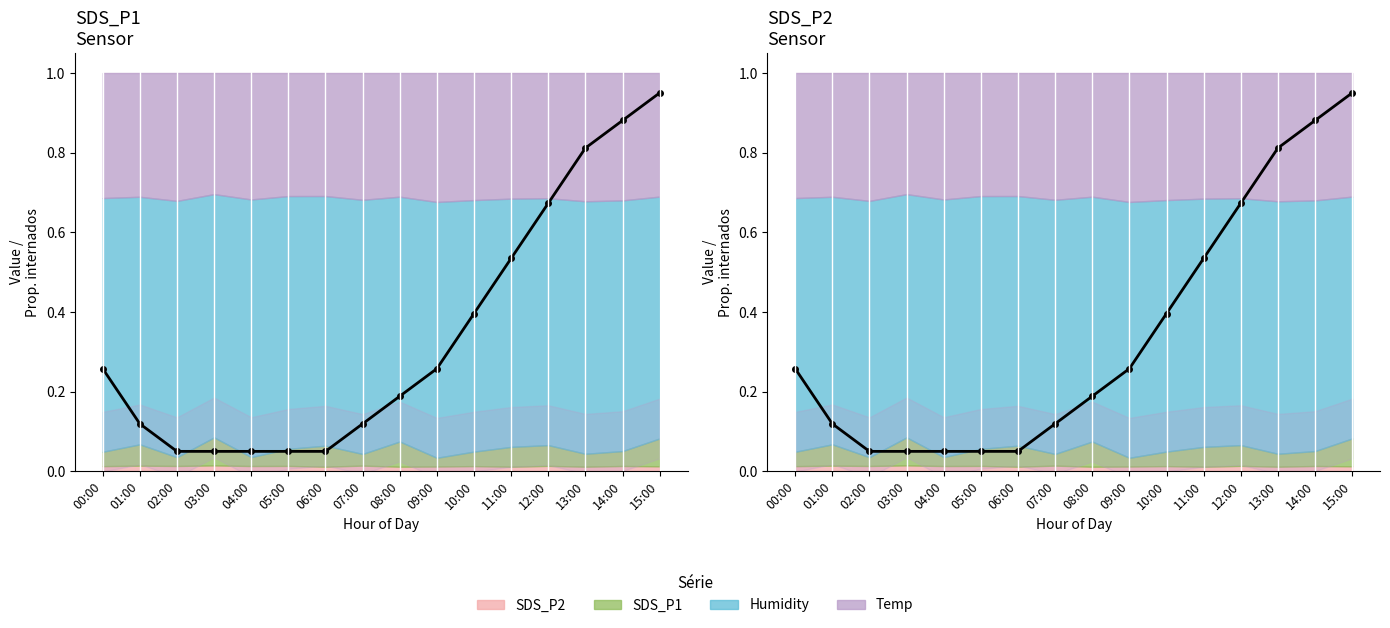

Which category has the lowest value across all series?

02:00